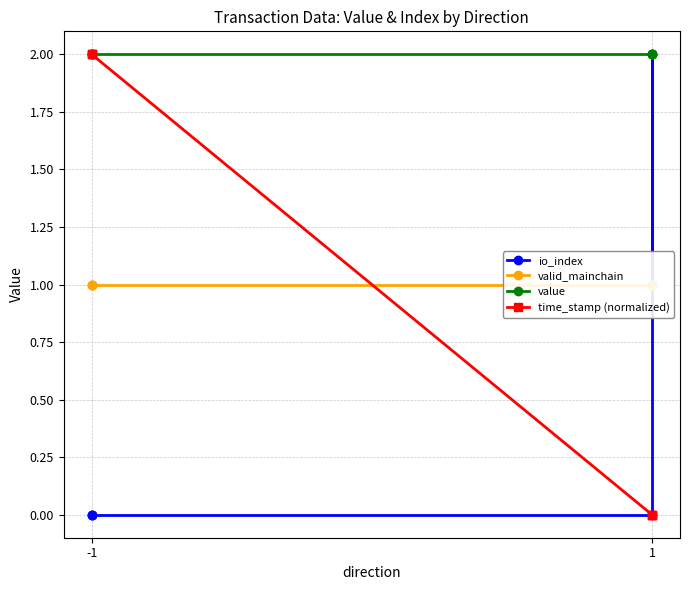

What is the value of the value point at the 2nd from the left?

2.0